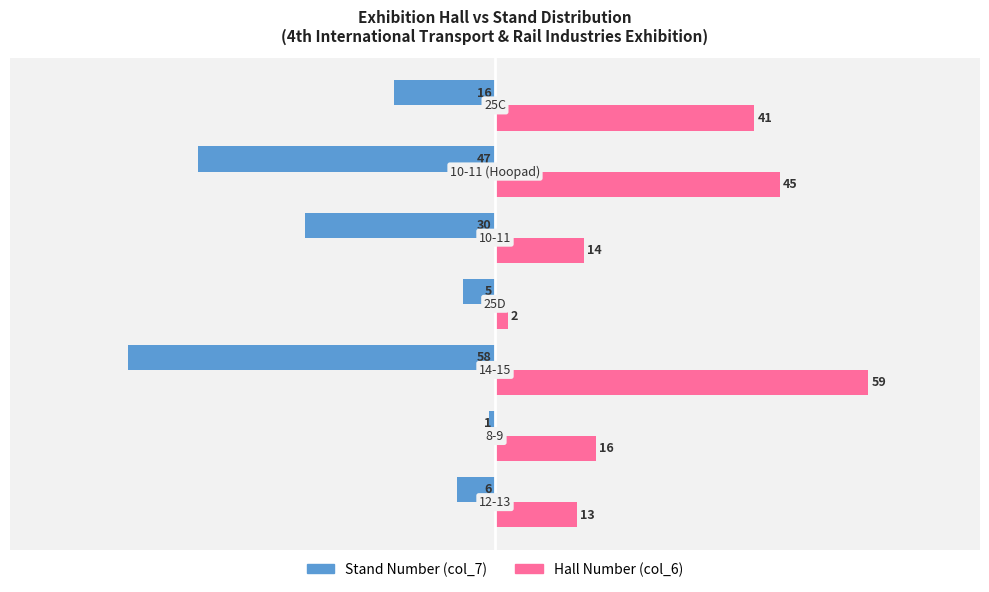

Which series has the largest total across all categories?

Hall Number (col_6)